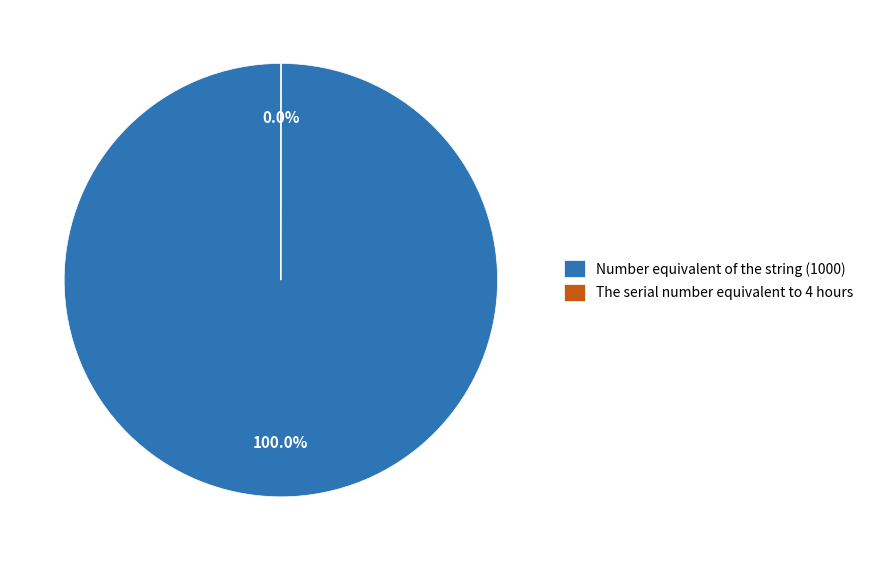

Which category has the biggest portion of the pie?

Number equivalent of the string (1000)